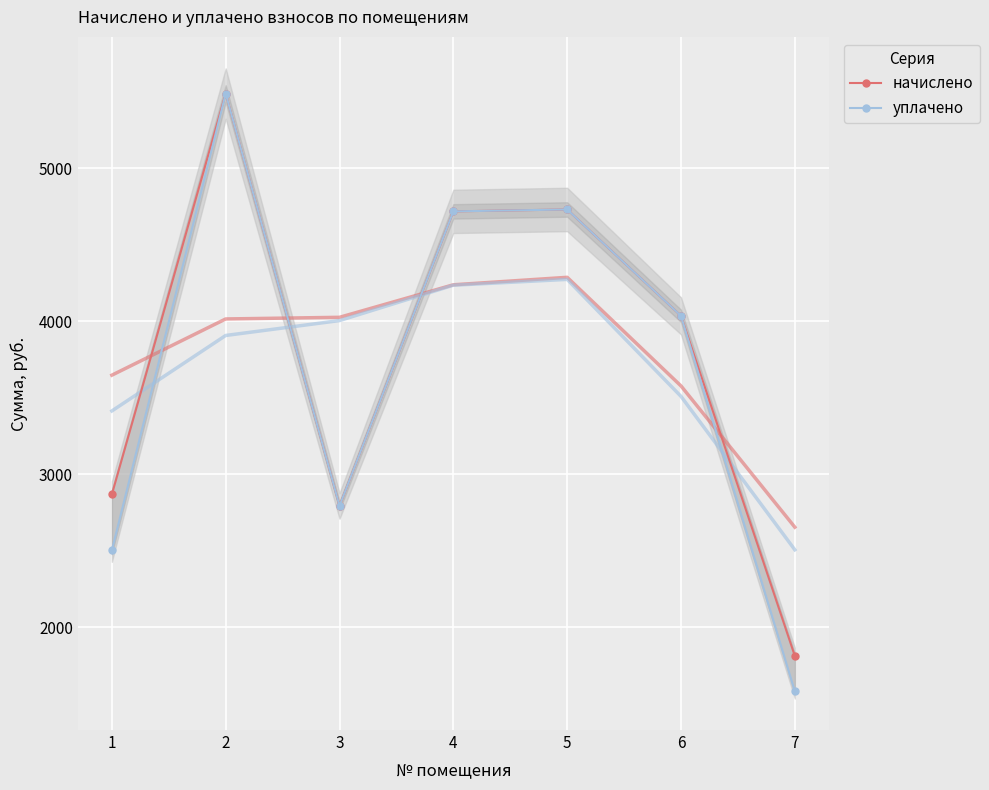

True or false: начислено and уплачено cross at least once.

False